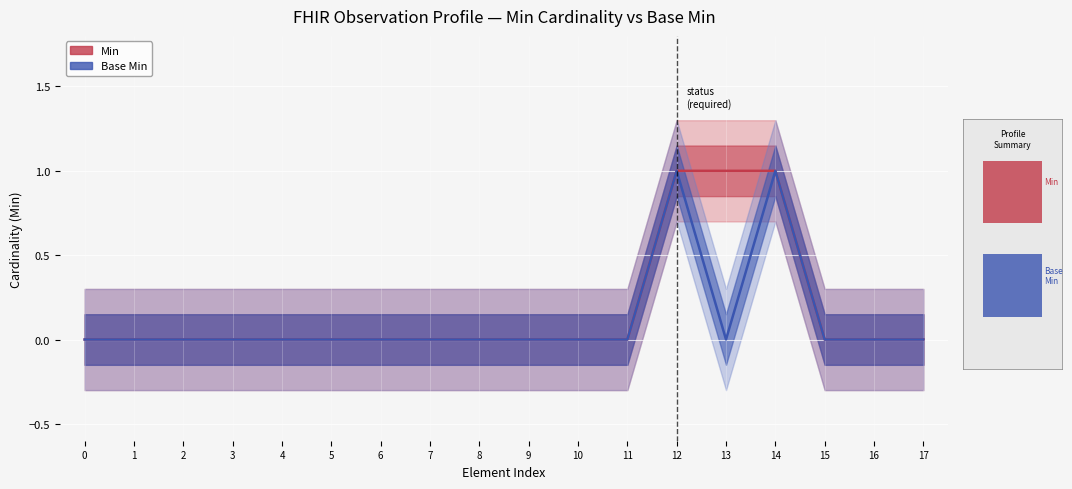

What is the maximum value shown in the chart?

1